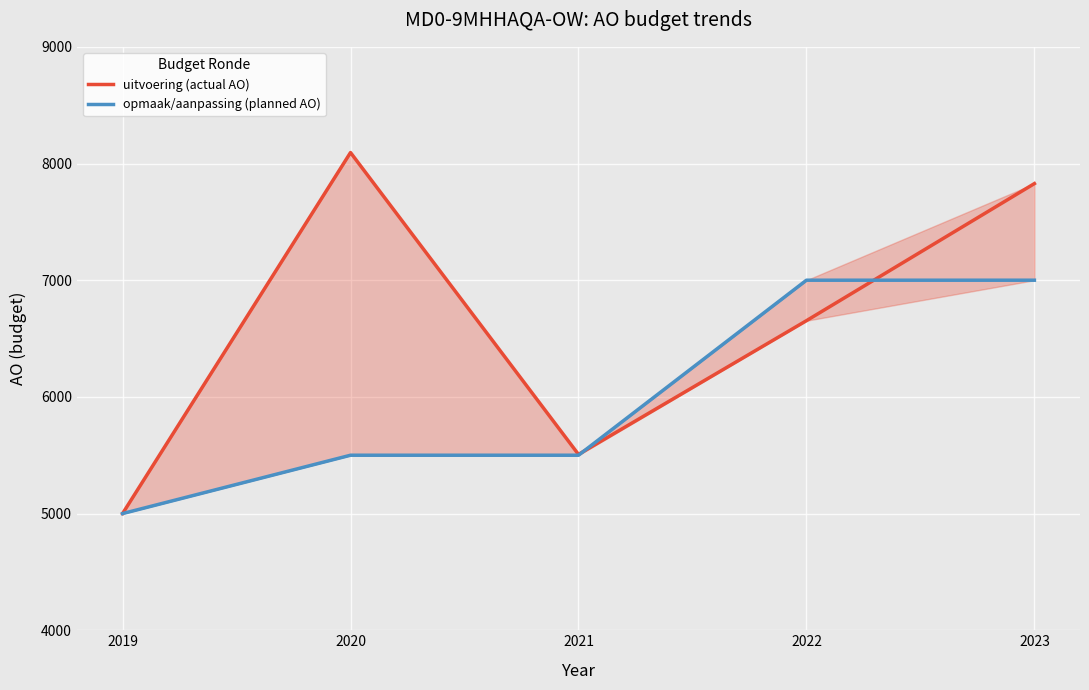

Which series has the widest spread of values?

uitvoering (actual AO)